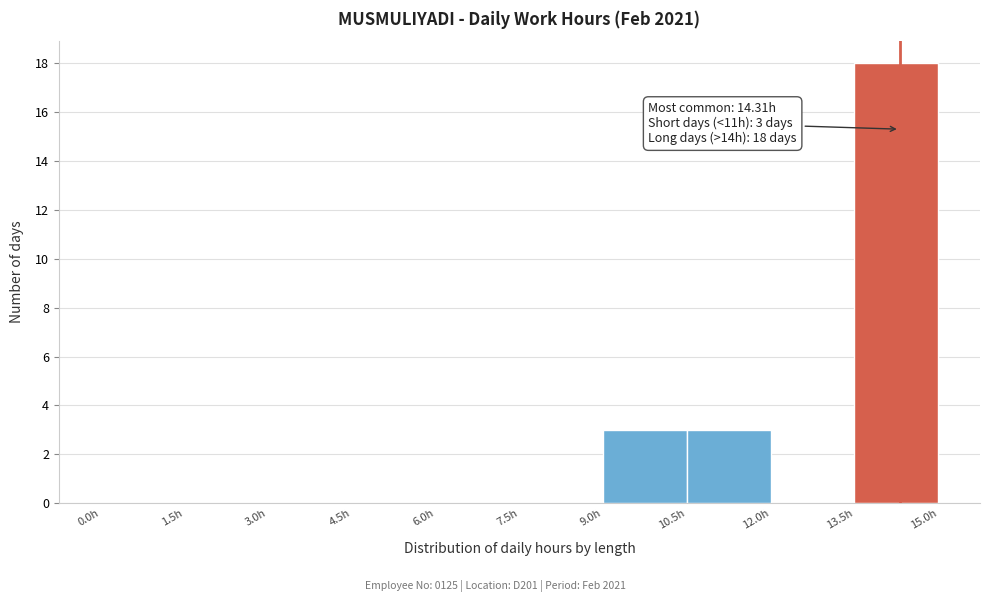

Which range on the x-axis has the tallest bar?

13.5 to 15.0